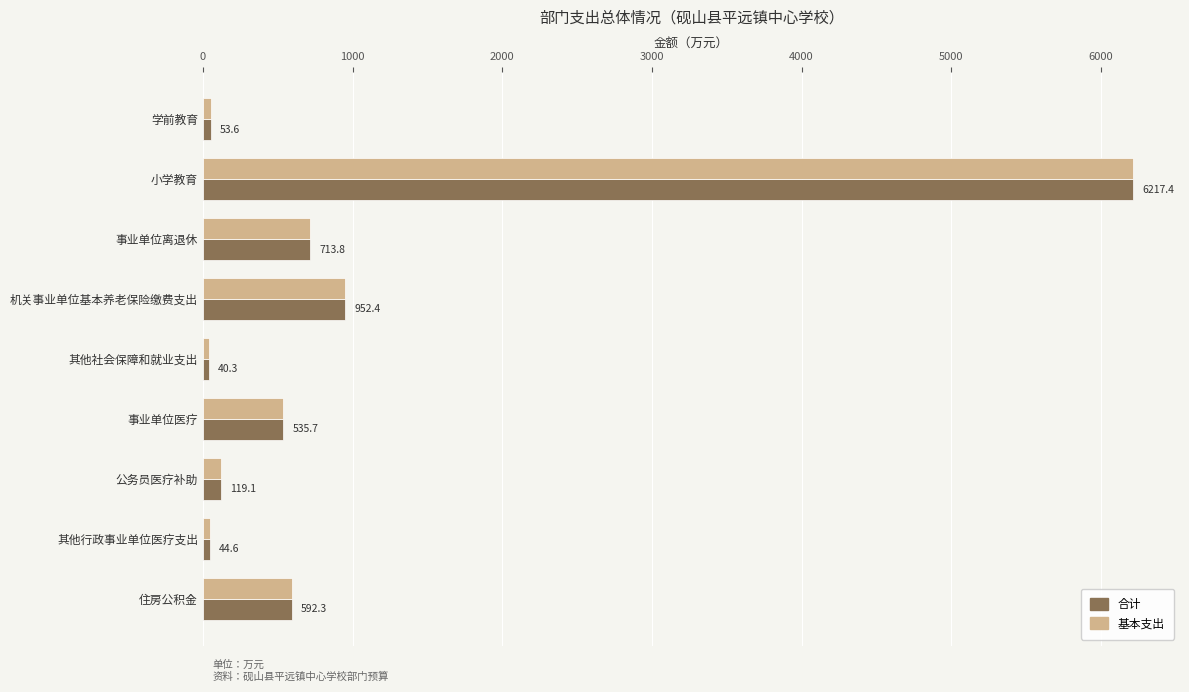

List the labels in order of 基本支出 value, smallest first.

其他社会保障和就业支出, 其他行政事业单位医疗支出, 学前教育, 公务员医疗补助, 事业单位医疗, 住房公积金, 事业单位离退休, 机关事业单位基本养老保险缴费支出, 小学教育